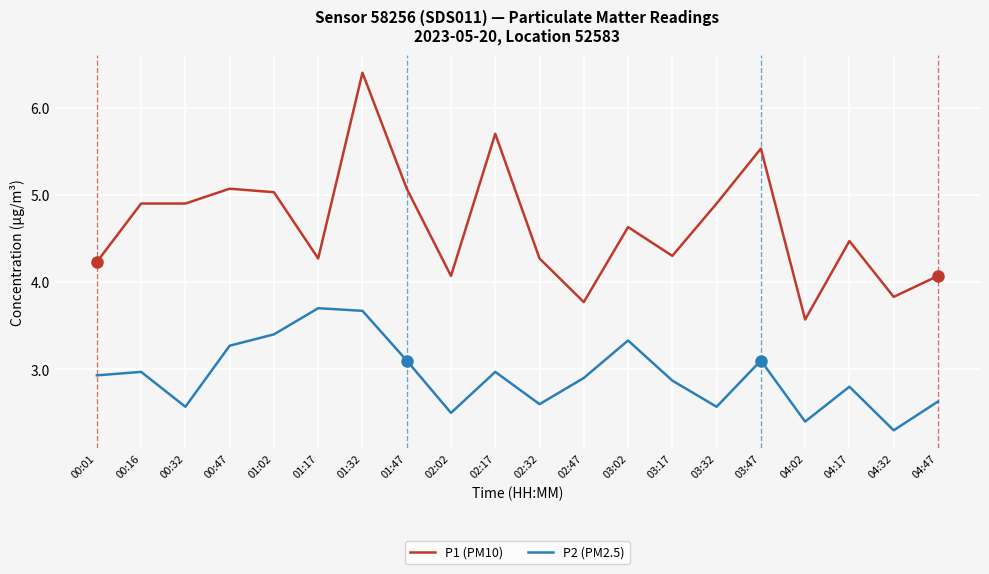

What is the total value across all series at 04:47?

6.7